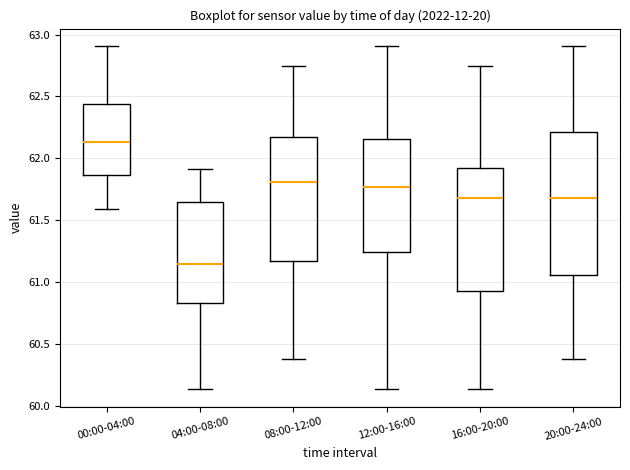

Which box's median line is the highest?

00:00-04:00